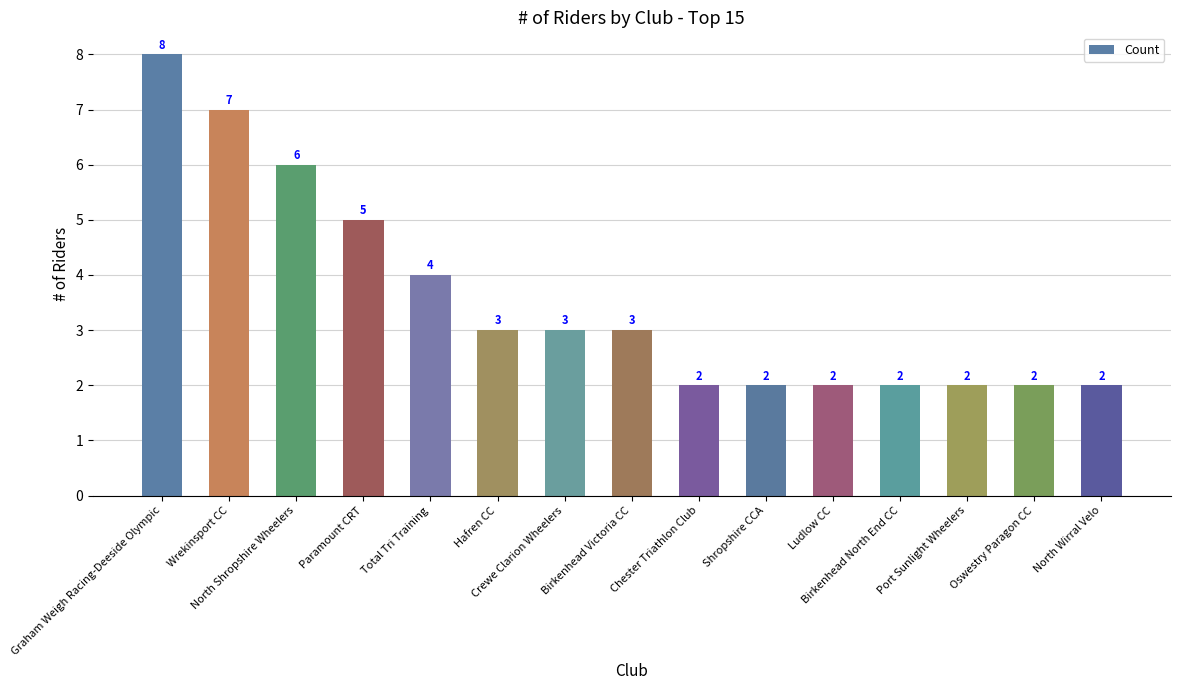

What is the label of the 3rd bar from the right?

Port Sunlight Wheelers